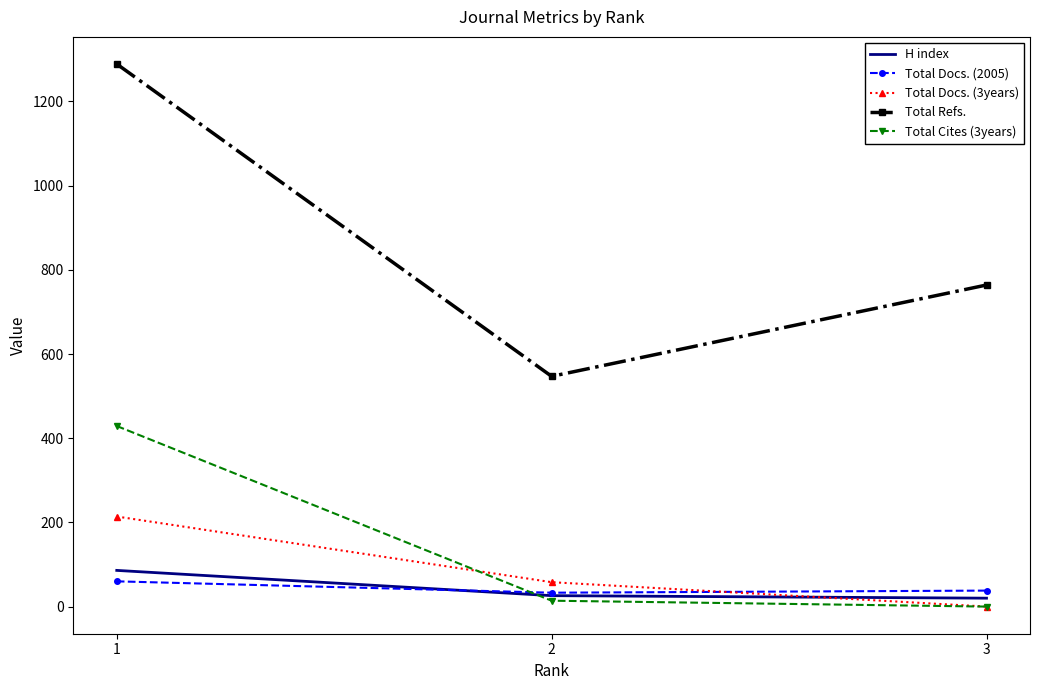

What are all the series names shown in the legend?

H index, Total Docs. (2005), Total Docs. (3years), Total Refs., Total Cites (3years)